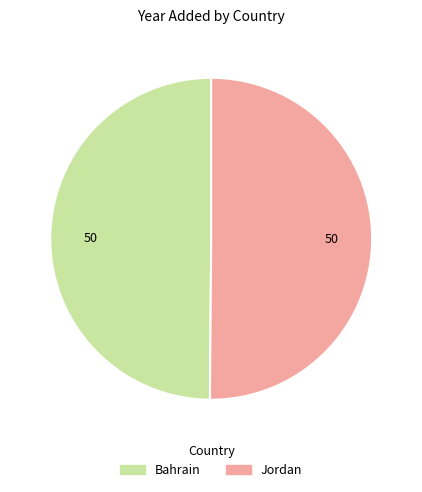

Is the sum of Jordan and Bahrain greater than half?

Yes